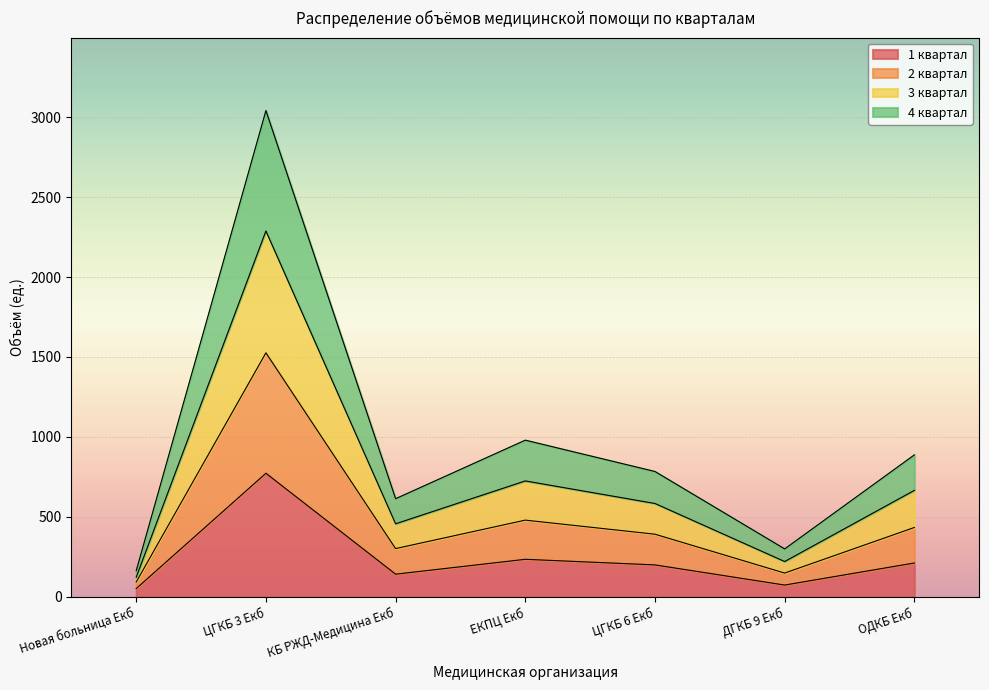

At which category does 4 квартал reach its first local valley?

КБ РЖД-Медицина Екб